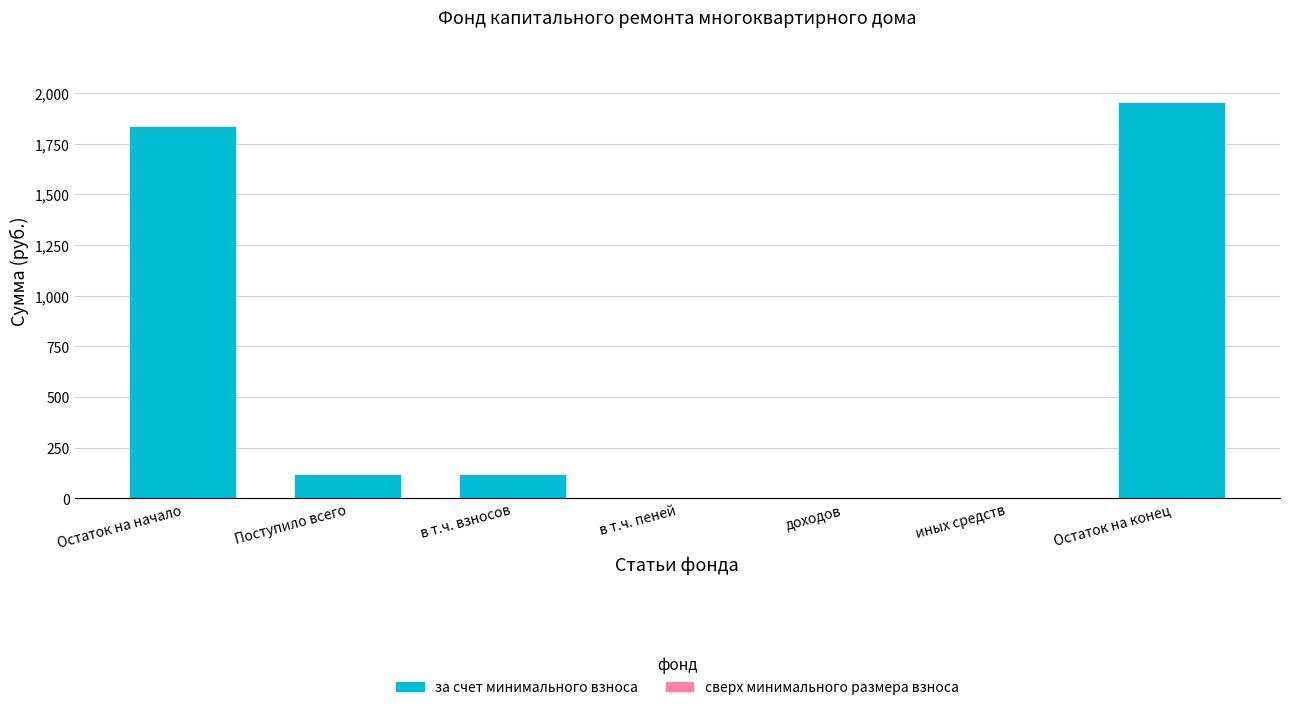

Read the value at Поступило всего.

117.8